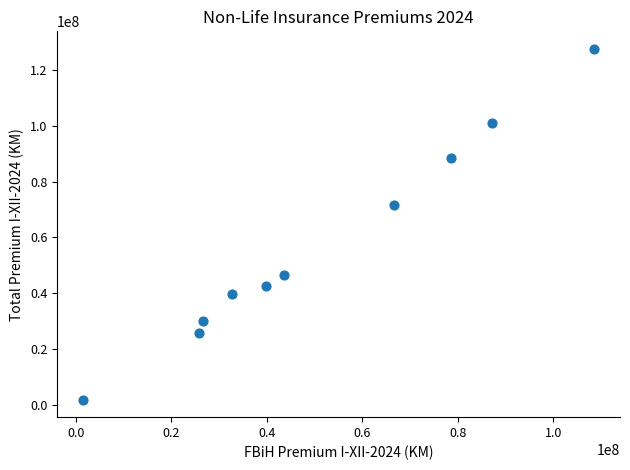

What Y value in the scatter plot is closest to 64702685?

71564520